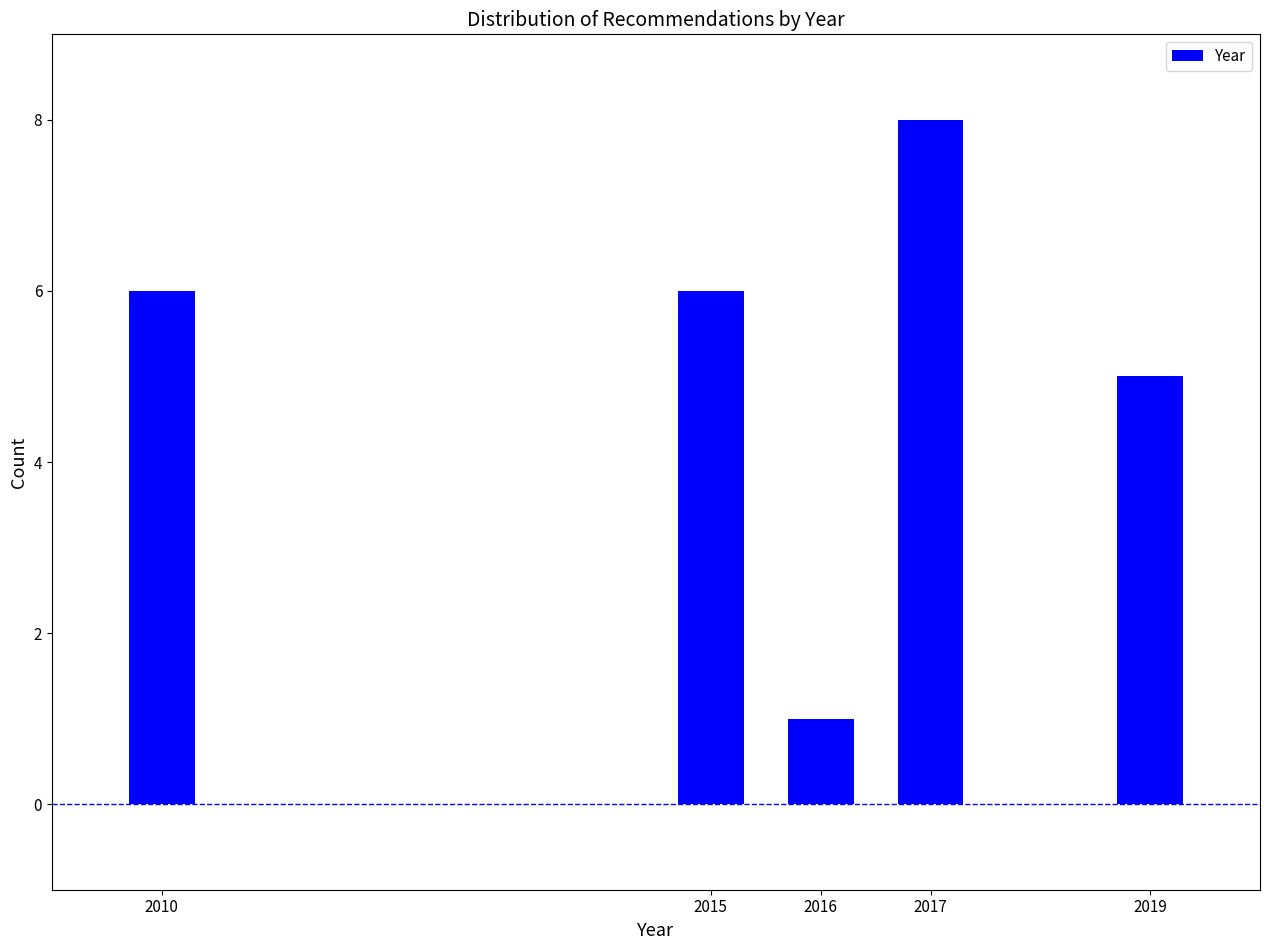

Reading left to right, what are all the values shown in this chart?

6	6	1	8	5